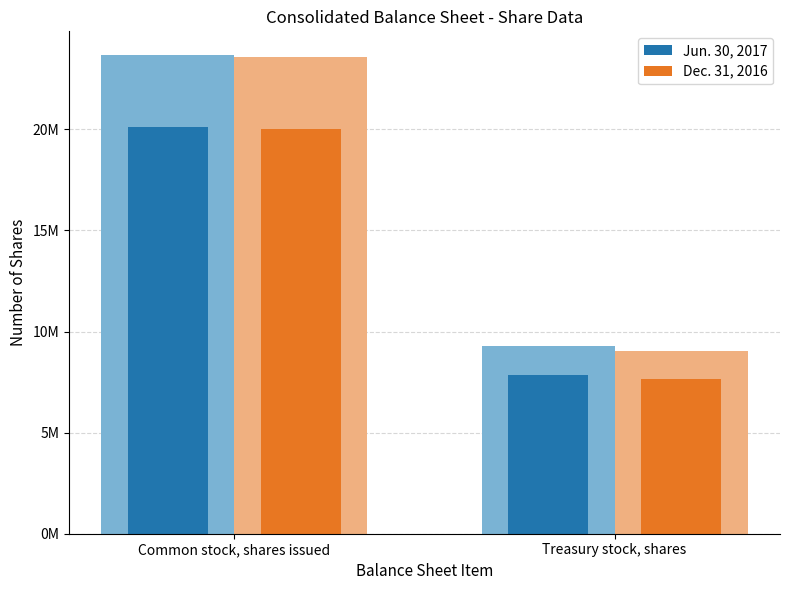

Is the value of Dec. 31, 2016 at Treasury stock, shares greater than the value of Jun. 30, 2017 at Common stock, shares issued?

No